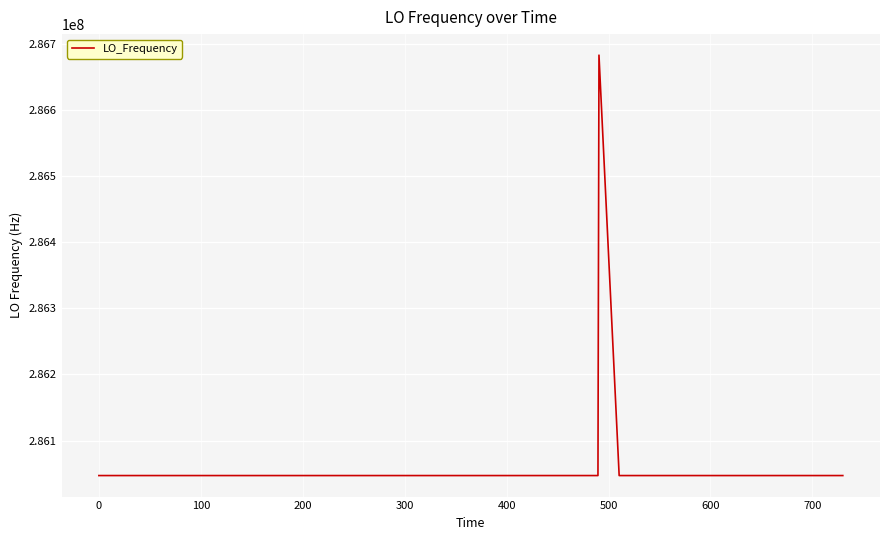

What is the smallest value displayed?

286046995.5